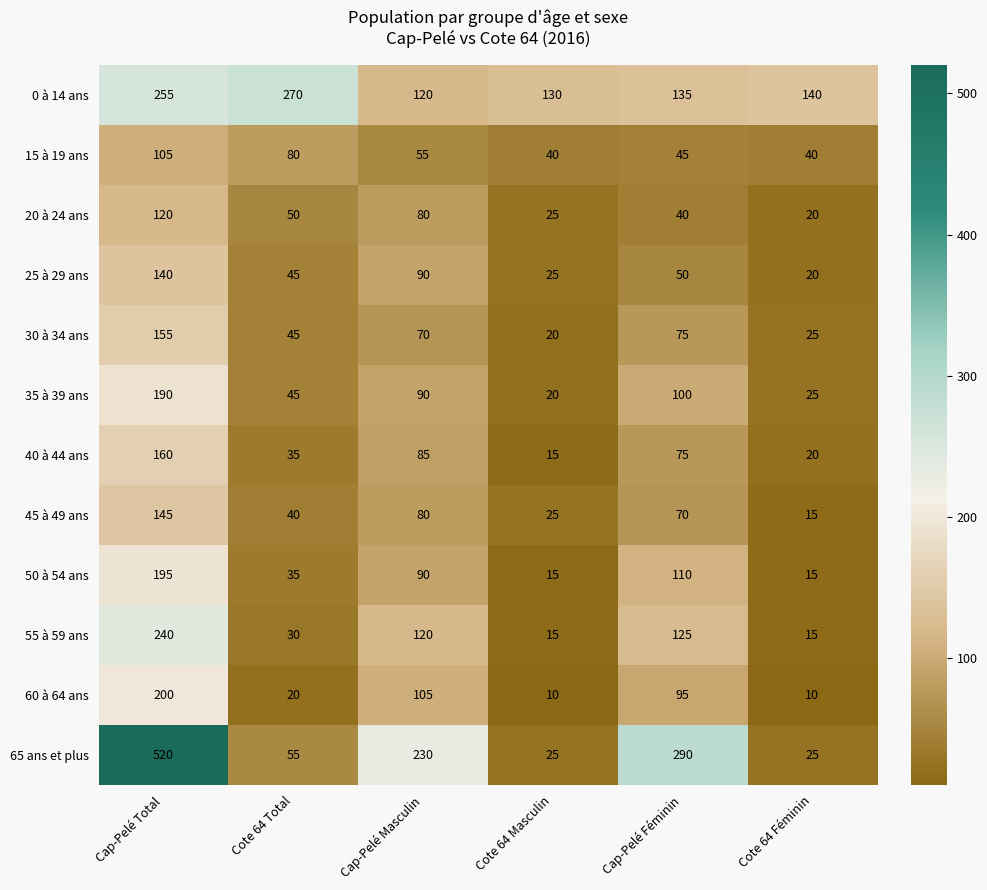

True or false: 55 à 59 ans has a value of 15 at Cote 64 Masculin.

True